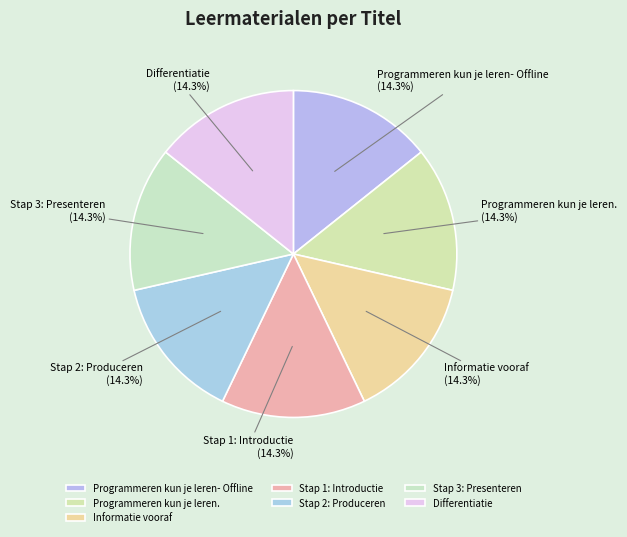

How many segments does this pie chart have?

7